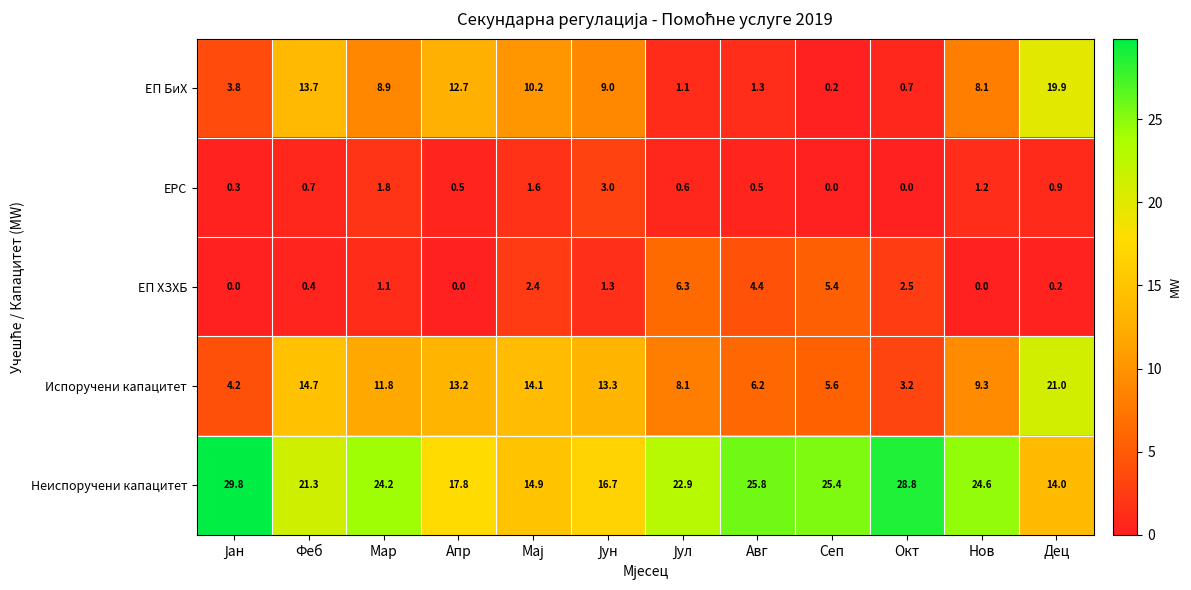

What is the difference between the ЕП ХЗХБ values at Апр and Сеп?

5.4